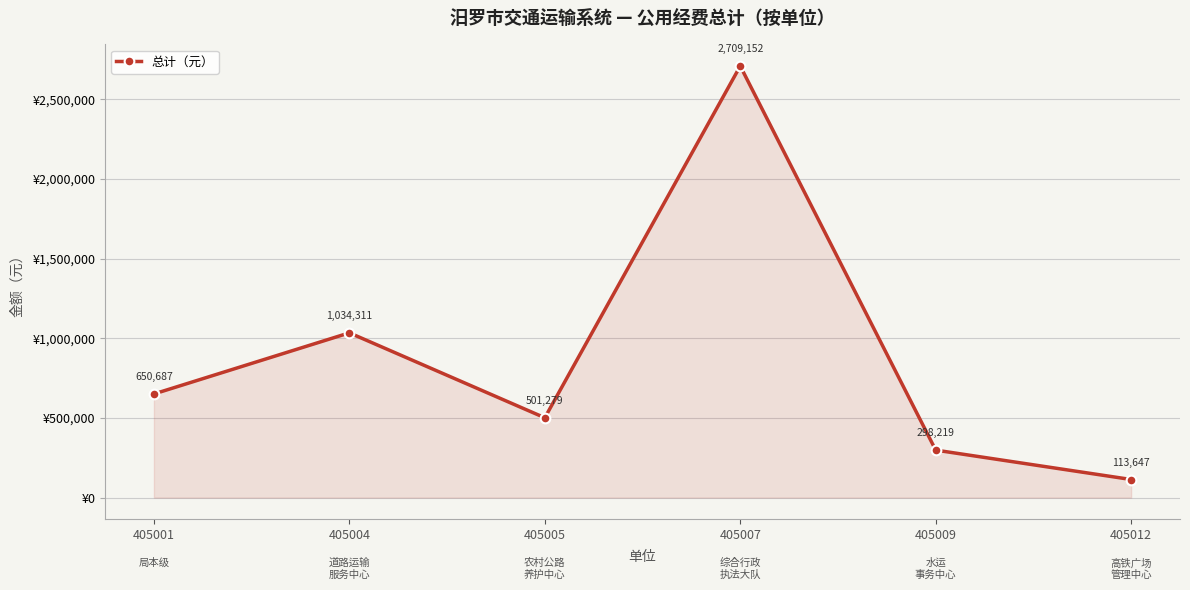

Which has a higher value, 405004 or 405009?

405004